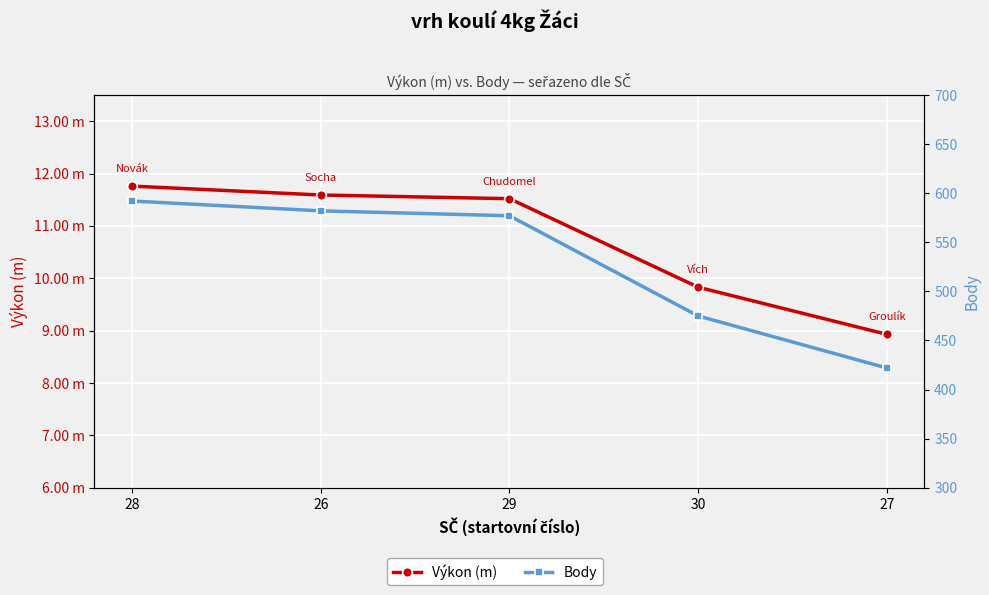

How many data points in Body are less than 577?

2